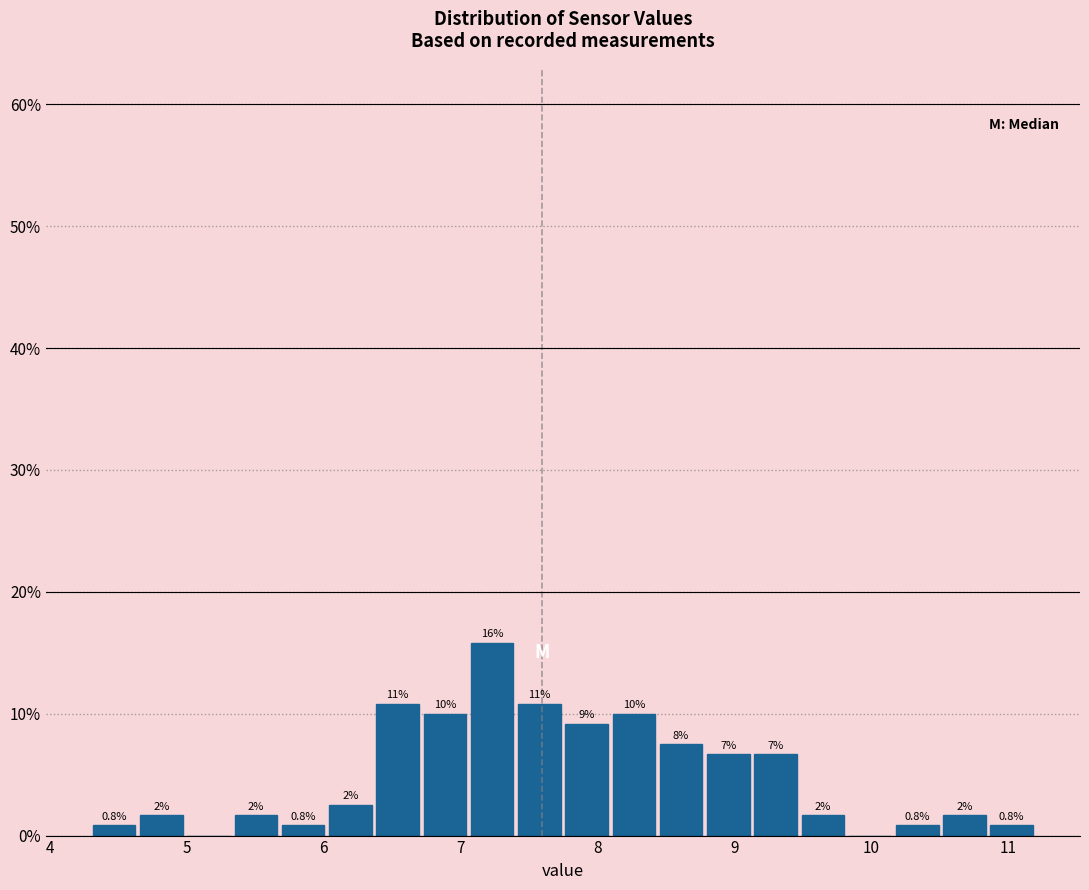

Around what value on the x-axis is the tallest bar? Give the approximate position of its centre, as read against the axis.

7.2